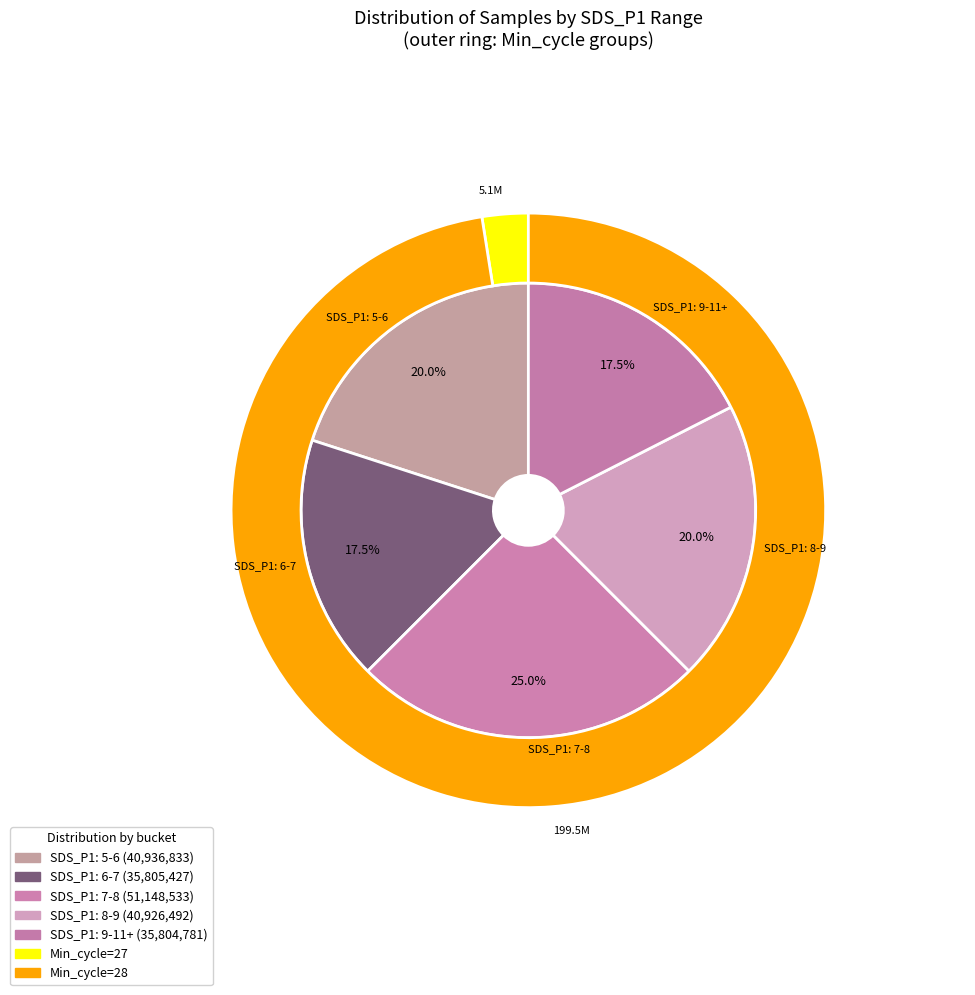

Is 28 the majority of the pie?

No